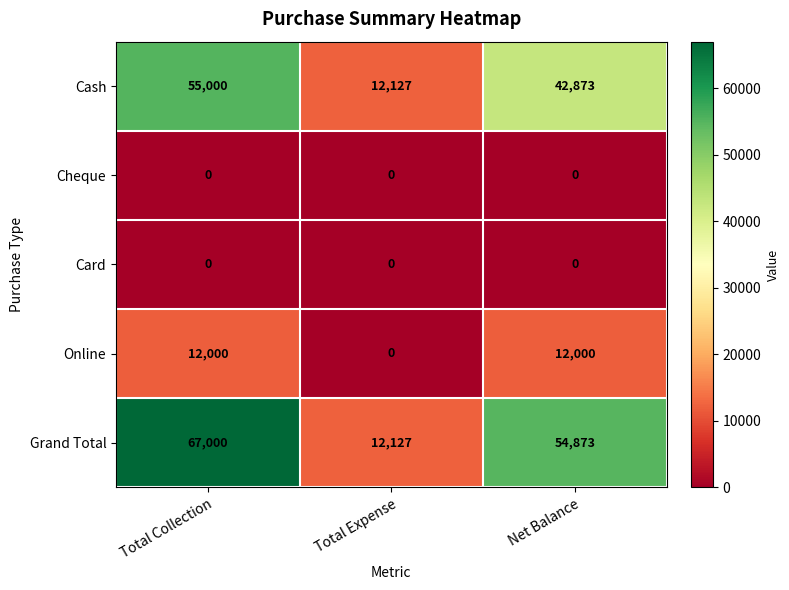

Reading left to right, extract all data points from this chart.

Cash: 55000	12127	42873
Cheque: 0	0	0
Card: 0	0	0
Online: 12000	0	12000
Grand Total: 67000	12127	54873